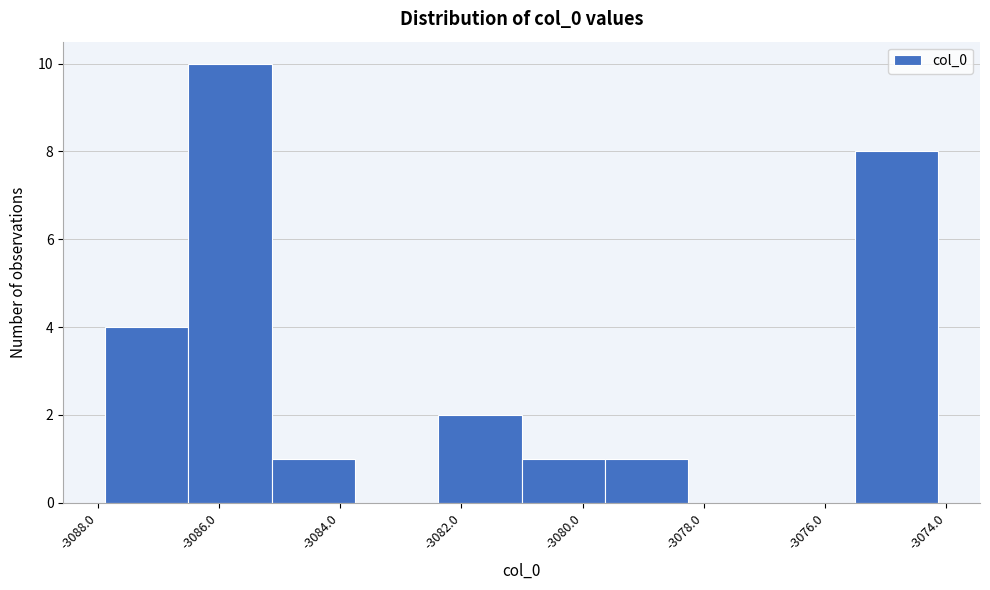

Reading left to right, transcribe this chart: for each bar, give the range it covers on the x-axis and its height. Neither the bar edges nor the heights are printed on the chart, so give them approximately, as read against the axes.

-3087.8 to -3086.6: 4
-3086.6 to -3085.2: 10
-3085.2 to -3083.8: 1
-3083.8 to -3082.4: 0
-3082.4 to -3081.0: 2
-3081.0 to -3079.6: 1
-3079.6 to -3078.2: 1
-3078.2 to -3076.8: 0
-3076.8 to -3075.6: 0
-3075.6 to -3074.2: 8